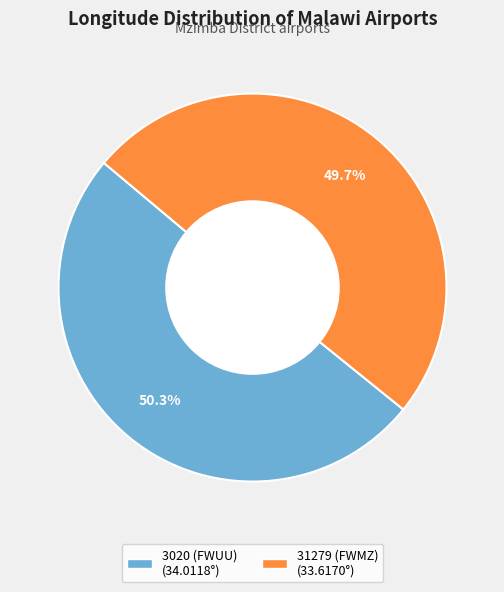

The 31279 (FWMZ) slice represents 50% of the pie. True or false?

True